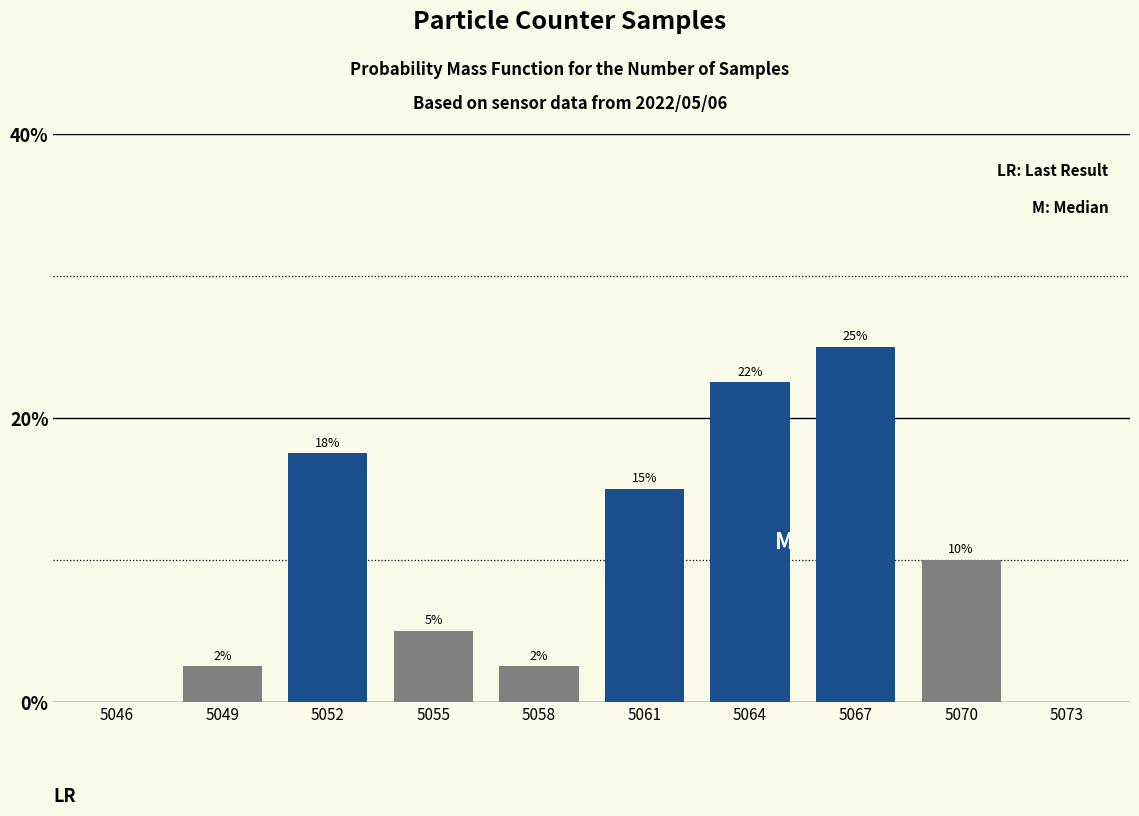

Where is the data nearest to the value 12?

5070